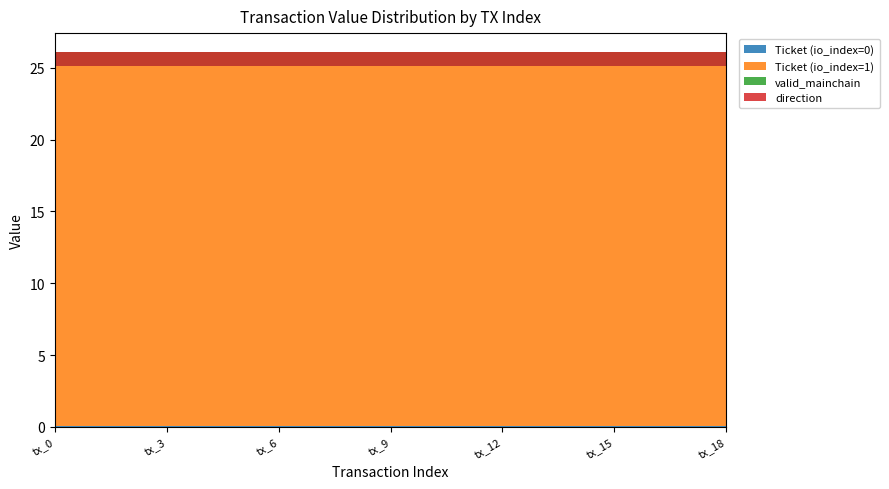

Reading right to left, list all the values displayed in this chart.

Ticket (io_index=0): 0.0	0.0	0.0	0.0	0.0	0.0	0.0	0.0	0.0	0.0	0.0	0.0	0.0	0.0	0.0	0.0	0.0	0.0	0.0
Ticket (io_index=1): 25.1	25.1	25.1	25.1	25.1	25.1	25.1	25.1	25.1	25.1	25.1	25.1	25.1	25.1	25.1	25.1	25.1	25.1	25.1
valid_mainchain: 1.0	1.0	1.0	1.0	1.0	1.0	1.0	1.0	1.0	1.0	1.0	1.0	1.0	1.0	1.0	1.0	1.0	1.0	1.0
direction: -1.0	-1.0	-1.0	-1.0	-1.0	-1.0	-1.0	-1.0	-1.0	-1.0	-1.0	-1.0	-1.0	-1.0	-1.0	-1.0	-1.0	-1.0	-1.0